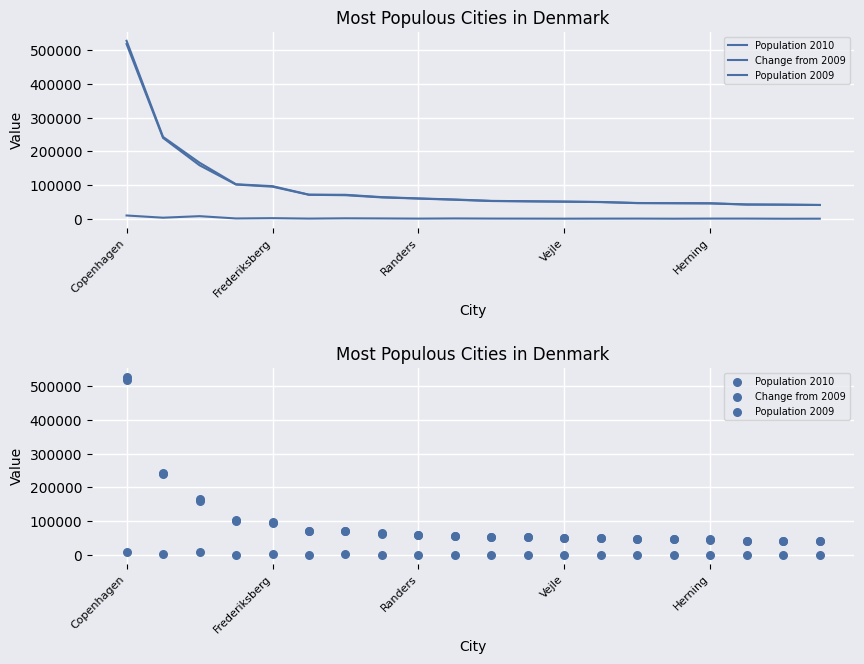

Which series has the largest Y range (max minus min)?

Population 2010